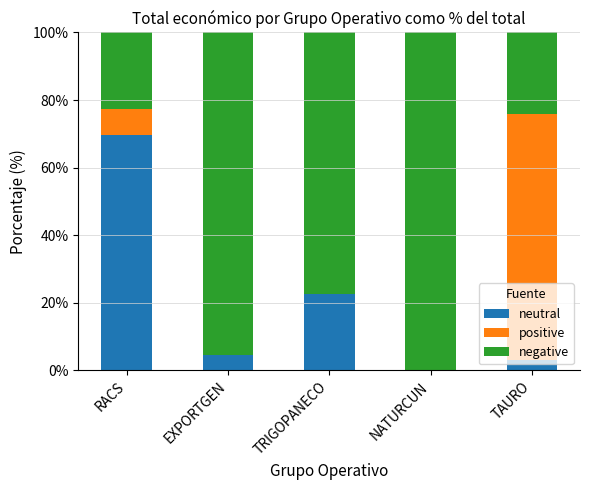

Does the chart contain stacked bars?

Yes